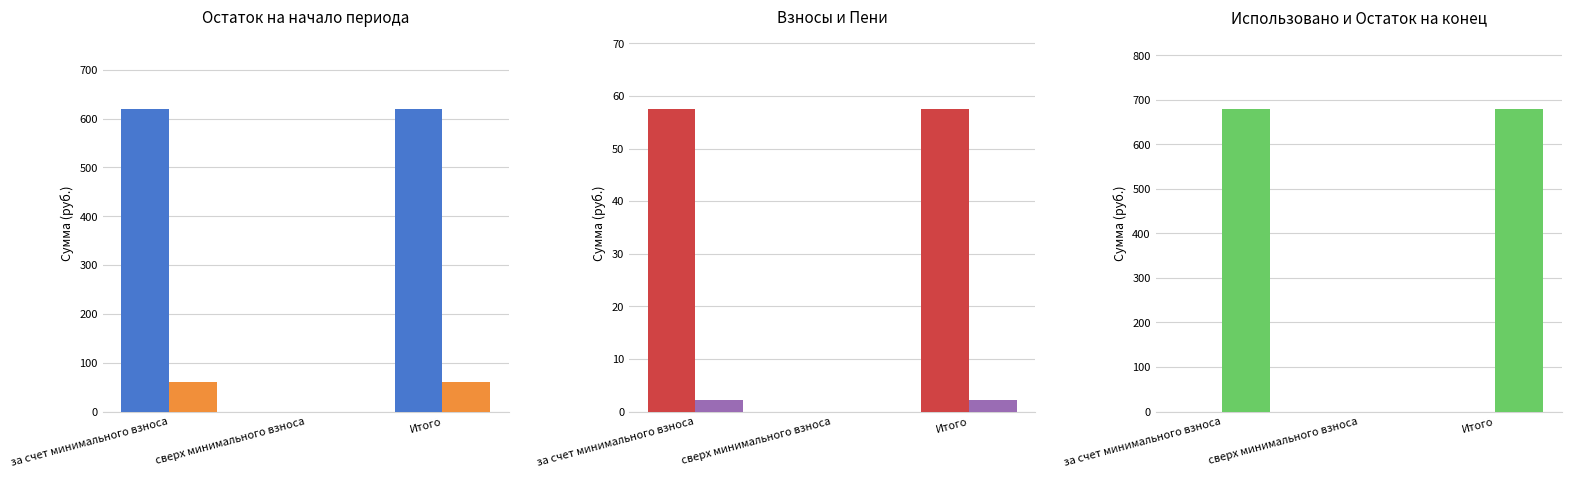

How many bars are there in each group?

6